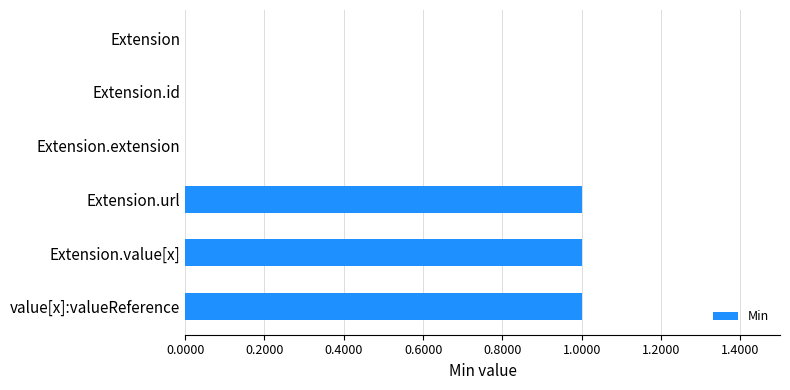

What is the sum of all values?

3